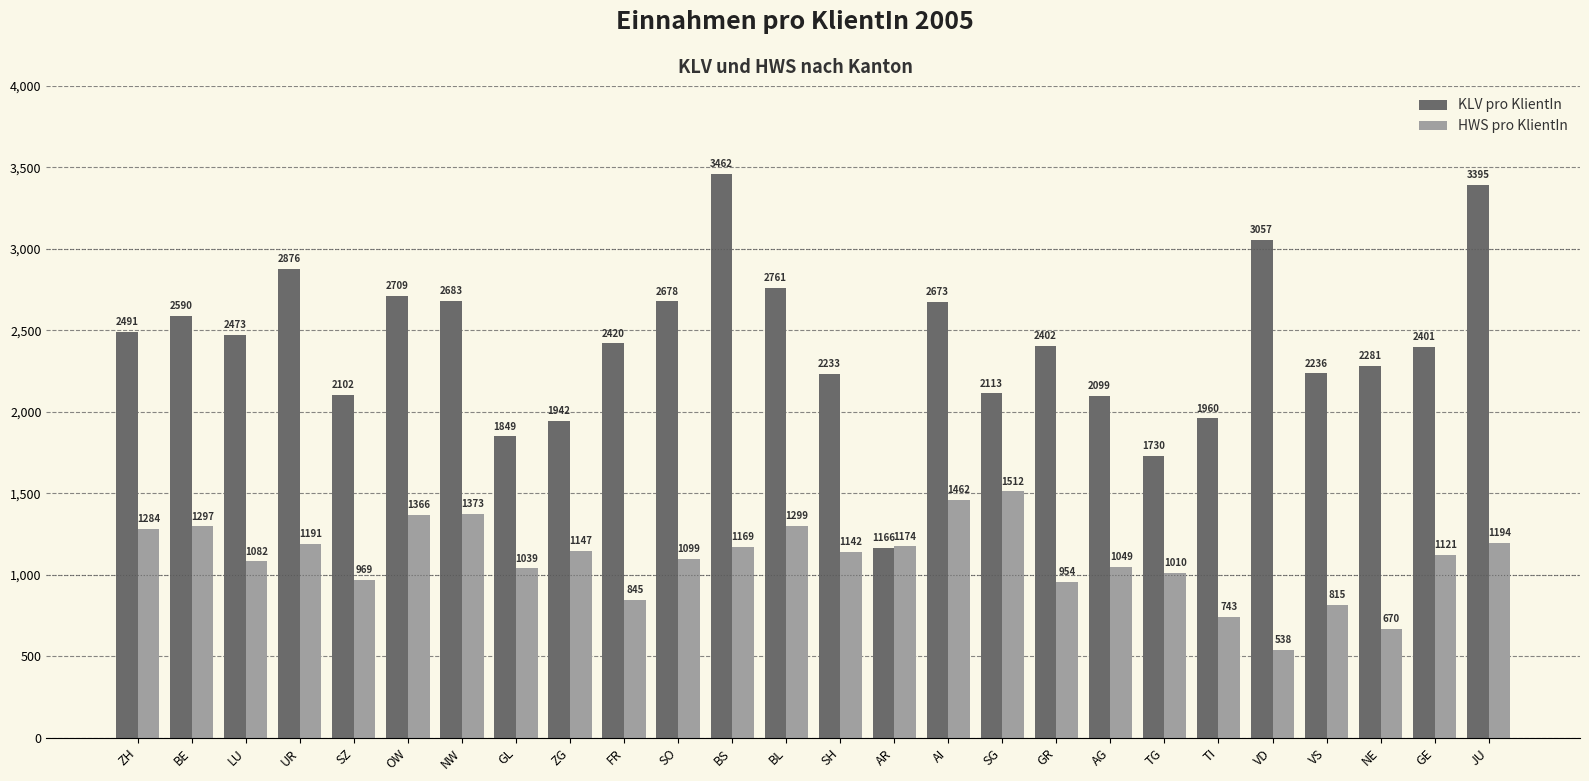

Rank the categories by HWS pro KlientIn value from highest to lowest.

SG, AI, NW, OW, BL, BE, ZH, JU, UR, AR, BS, ZG, SH, GE, SO, LU, AG, GL, TG, SZ, GR, FR, VS, TI, NE, VD